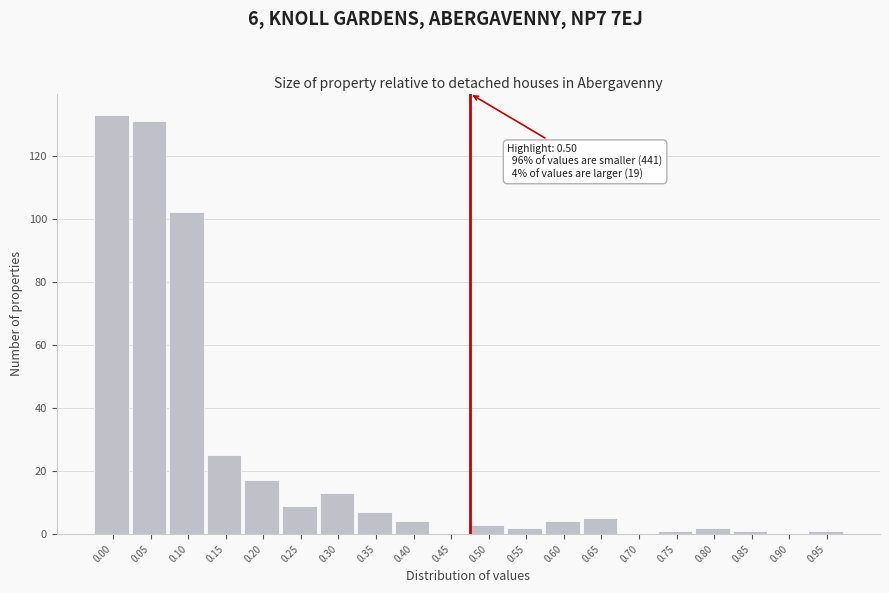

Reading left to right, list all the values displayed in this chart.

0.00=133	0.05=131	0.10=102	0.15=25	0.20=17	0.25=9	0.30=13	0.35=7	0.40=4	0.45=0	0.50=3	0.55=2	0.60=4	0.65=5	0.70=0	0.75=1	0.80=2	0.85=1	0.90=0	0.95=1